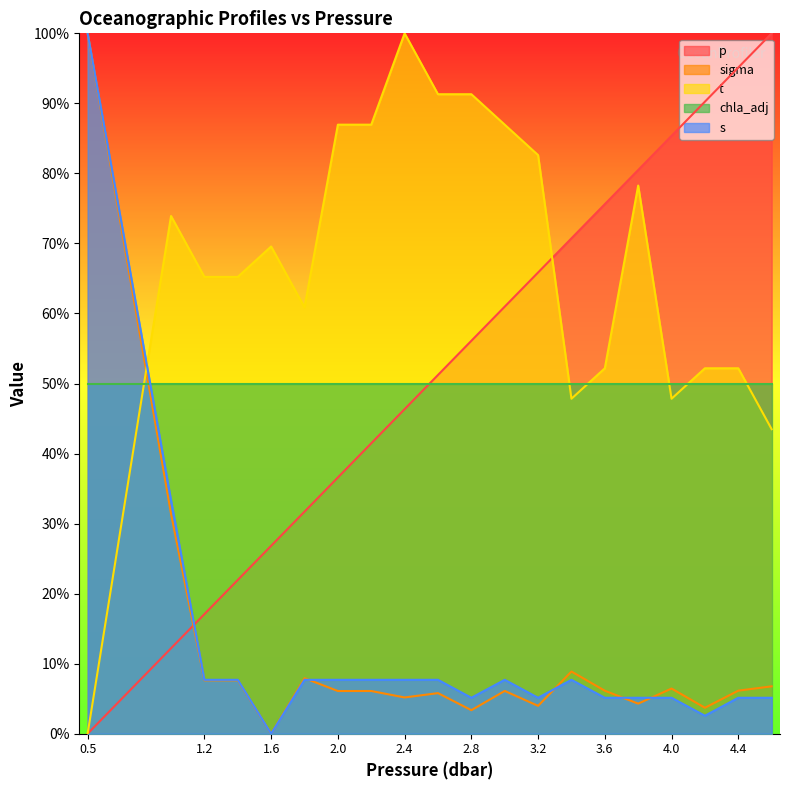

How many values in sigma are above zero?

19